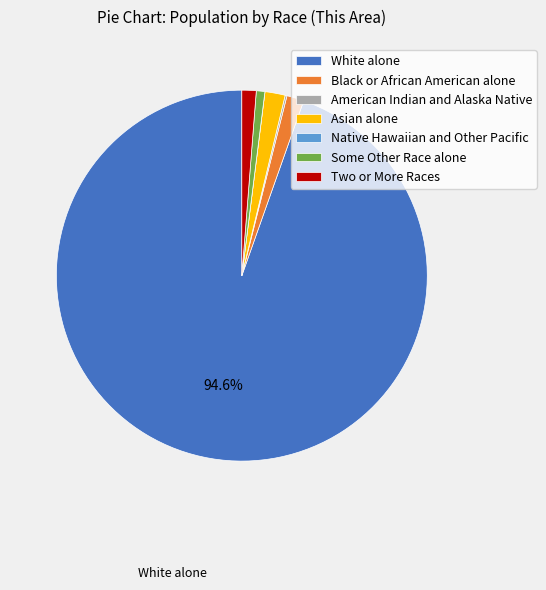

Which slice is the largest?

White alone